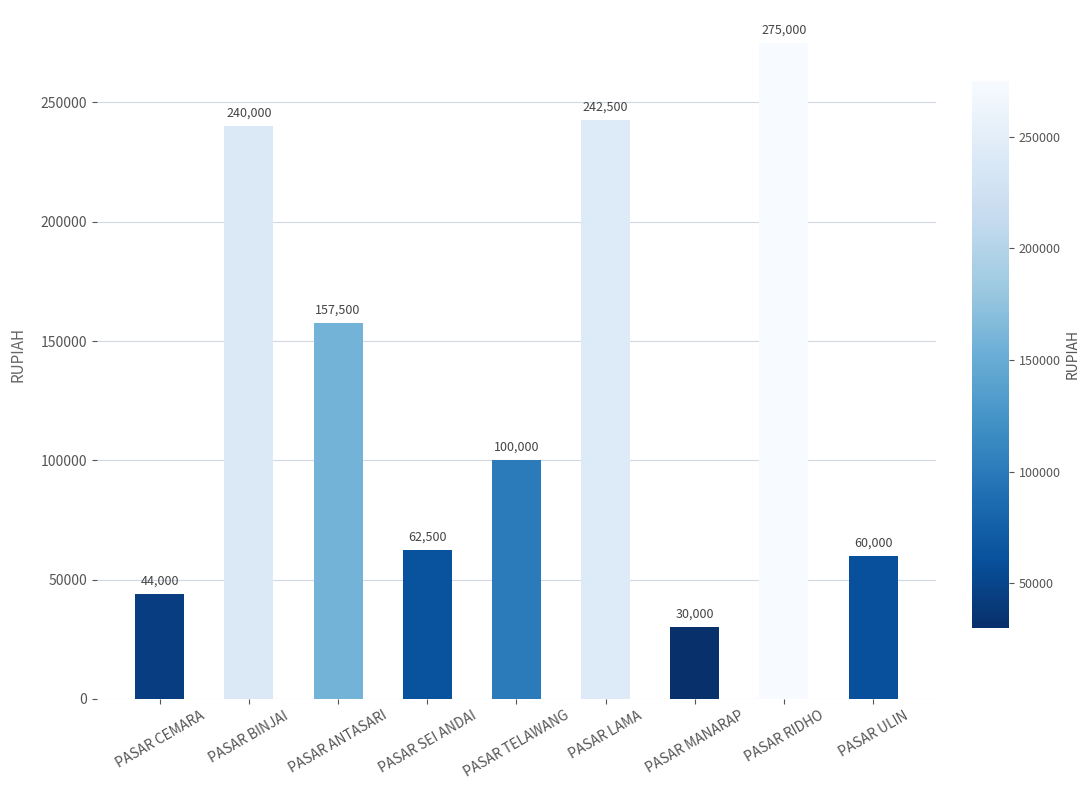

True or false: the data shows 86741 at PASAR SEI ANDAI.

False